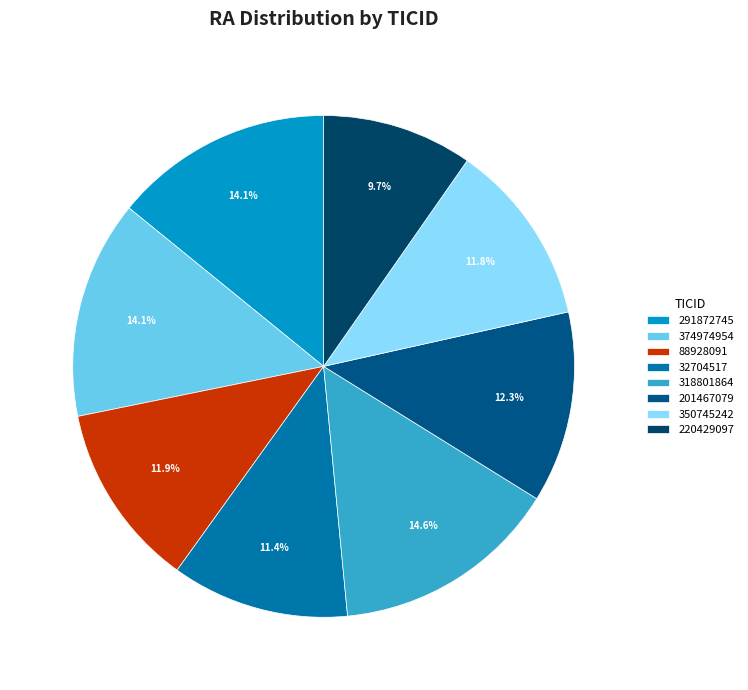

To the nearest percent, what portion does 318801864 represent?

15%